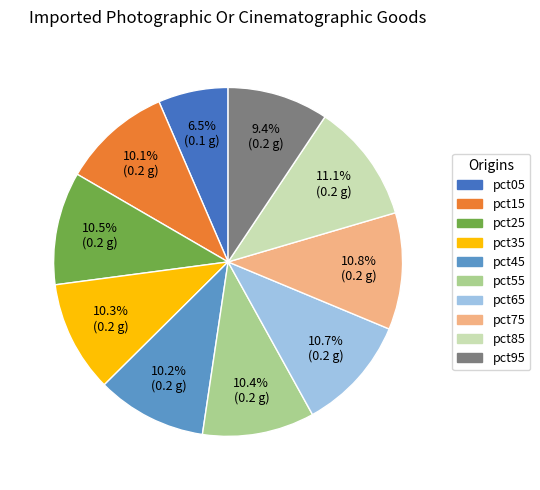

What portion of the pie excludes pct75?

89.2%